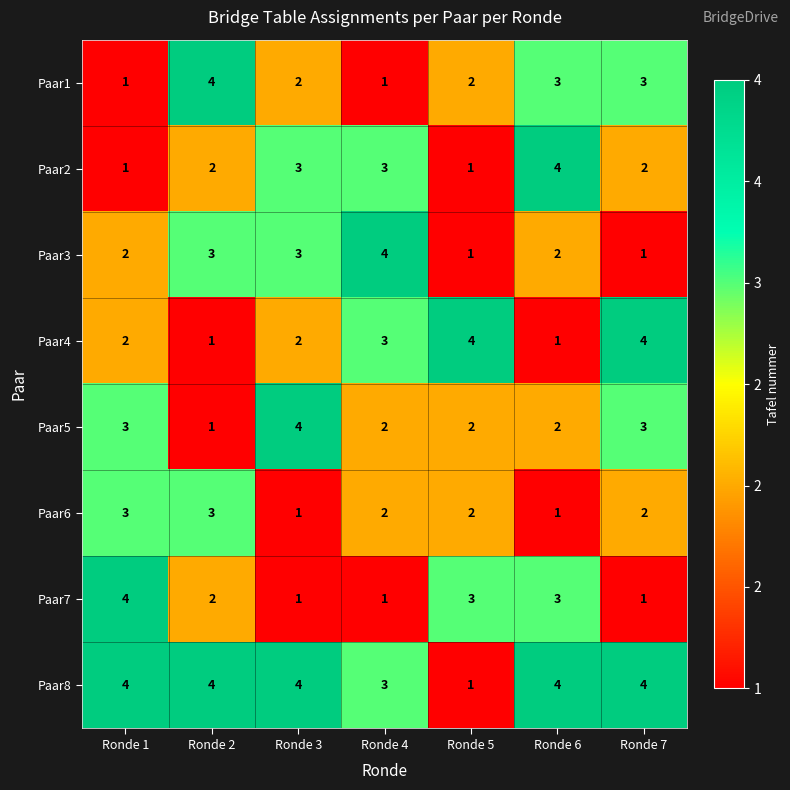

What is the total value across all series at Ronde 7?

20